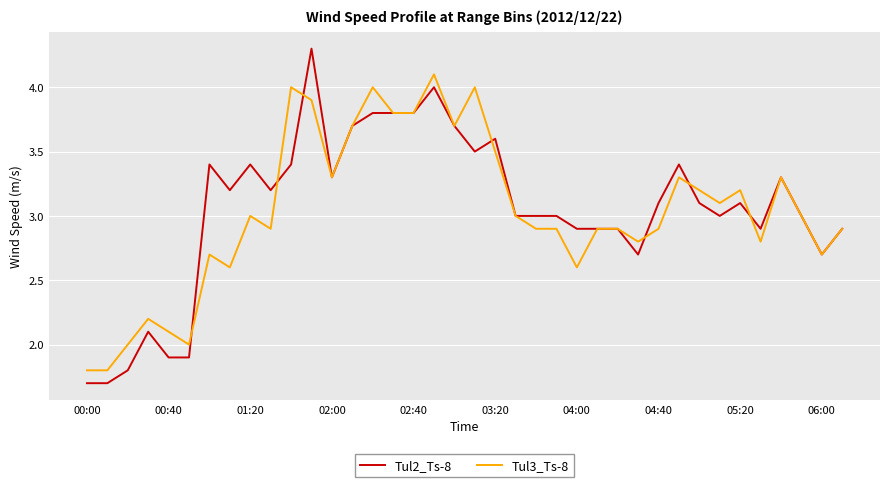

True or false: Tul3_Ts-8 and Tul2_Ts-8 intersect in this chart.

True